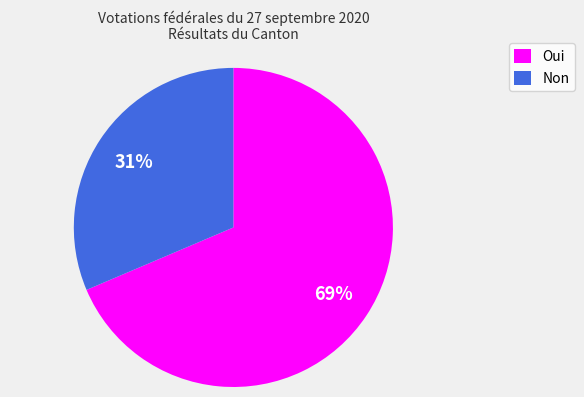

How many segments does this pie chart have?

2